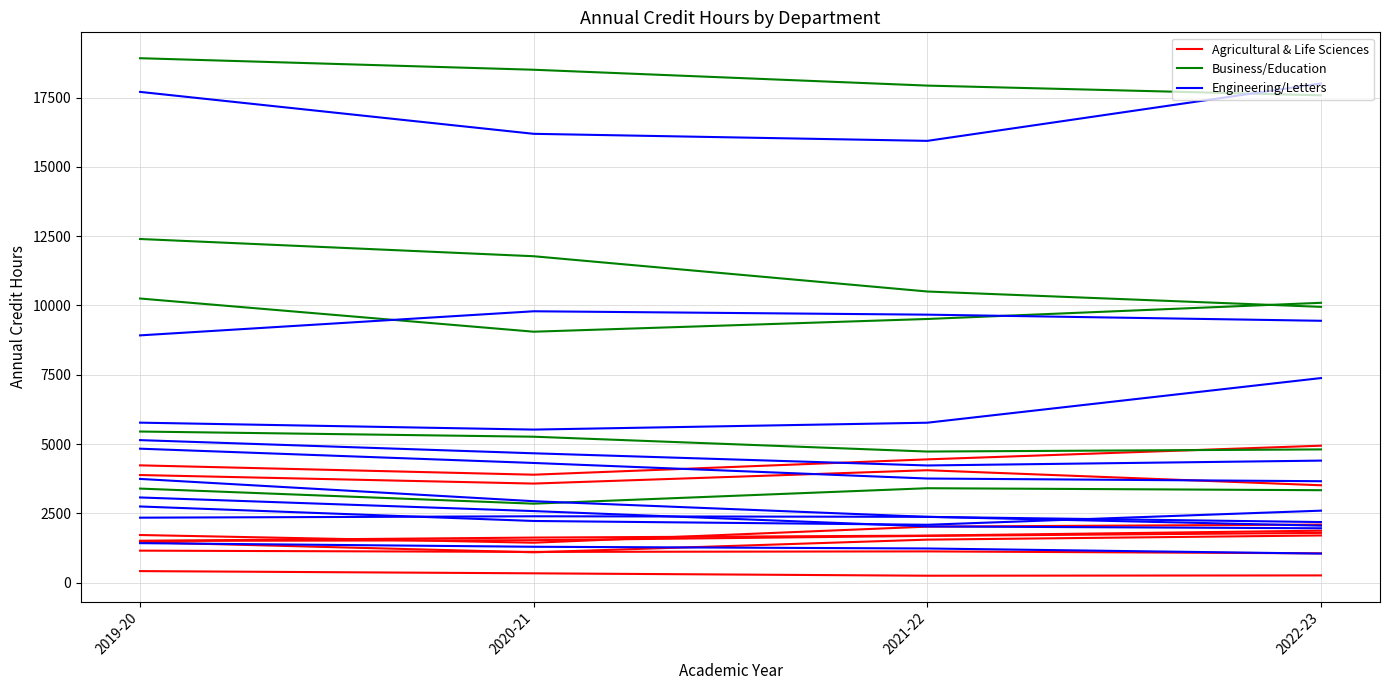

What is the label of the 4th point from the left?

2022-23